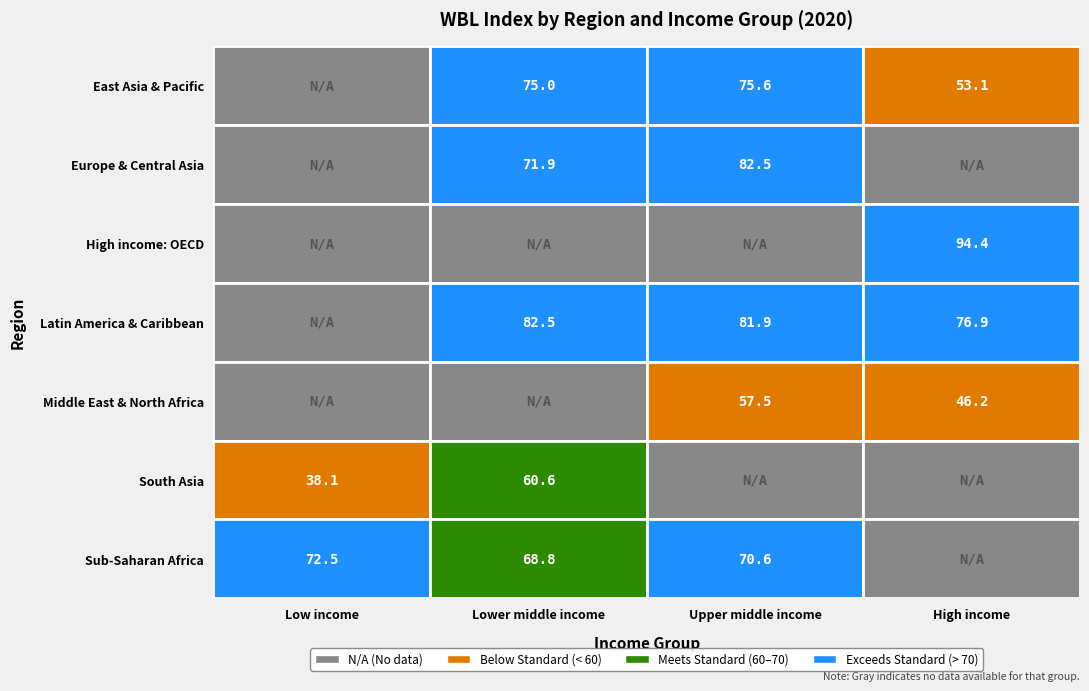

The Europe & Central Asia series shows 98.1 at Europe & Central Asia. True or false?

False